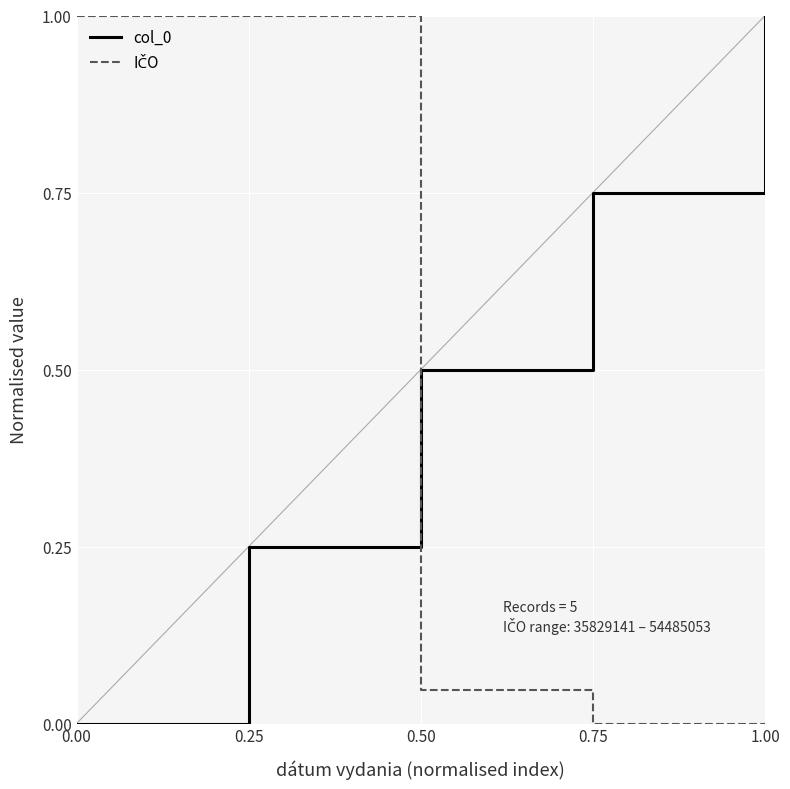

What is the difference between the col_0 values at 0.25 and 0.75?

0.5